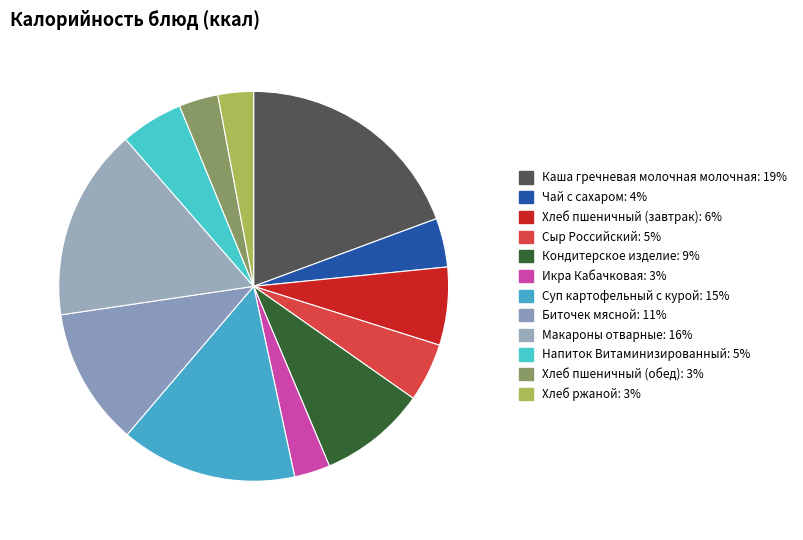

Combined, what portion of the pie is Суп картофельный с курой and Кондитерское изделие?

23.5%